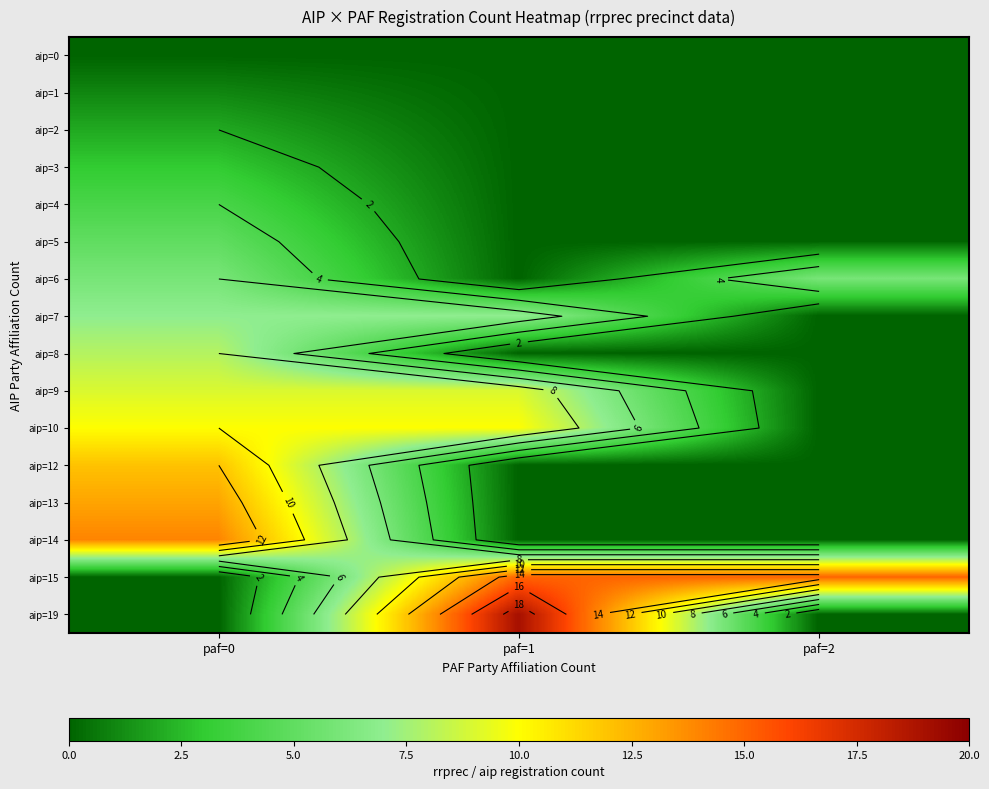

Which category has the lowest value in the aip=19 series?

paf=0